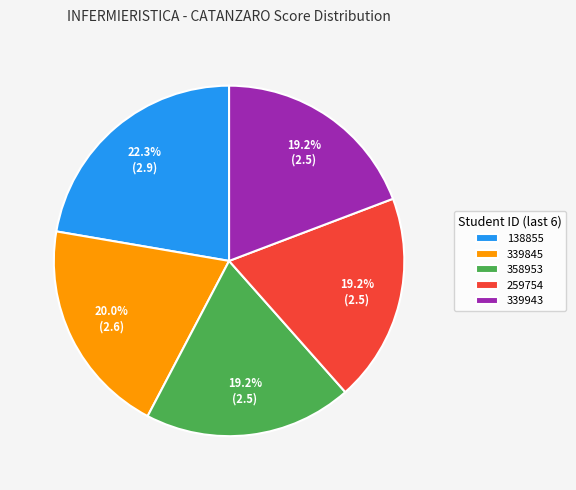

Count the number of slices in the pie.

5